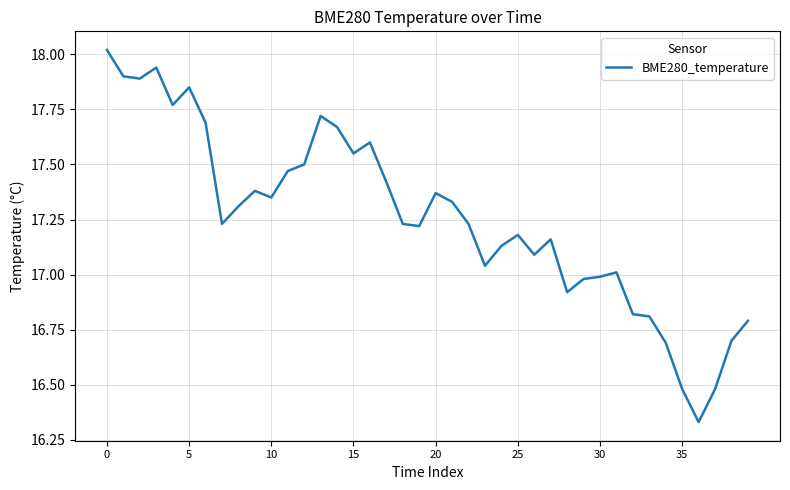

What is the difference between the maximum and minimum values?

1.7